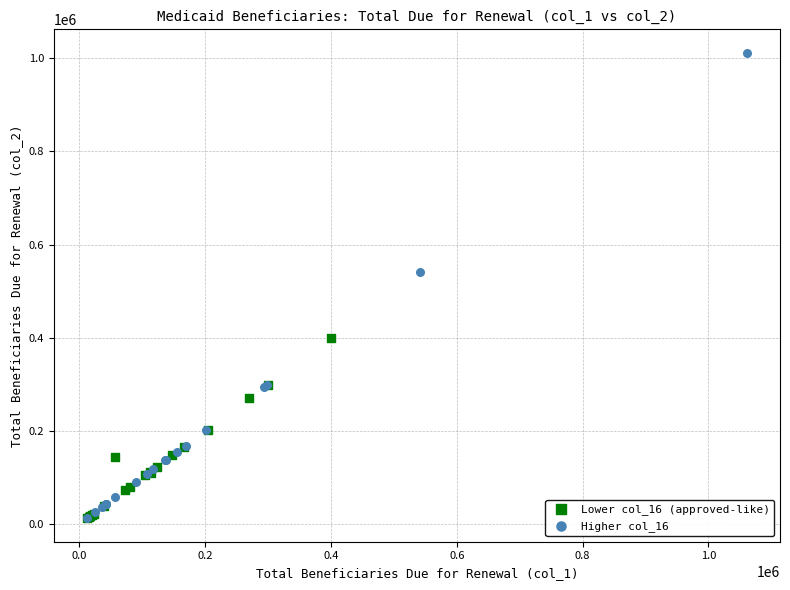

Which series has the largest Y range (max minus min)?

Higher col_16